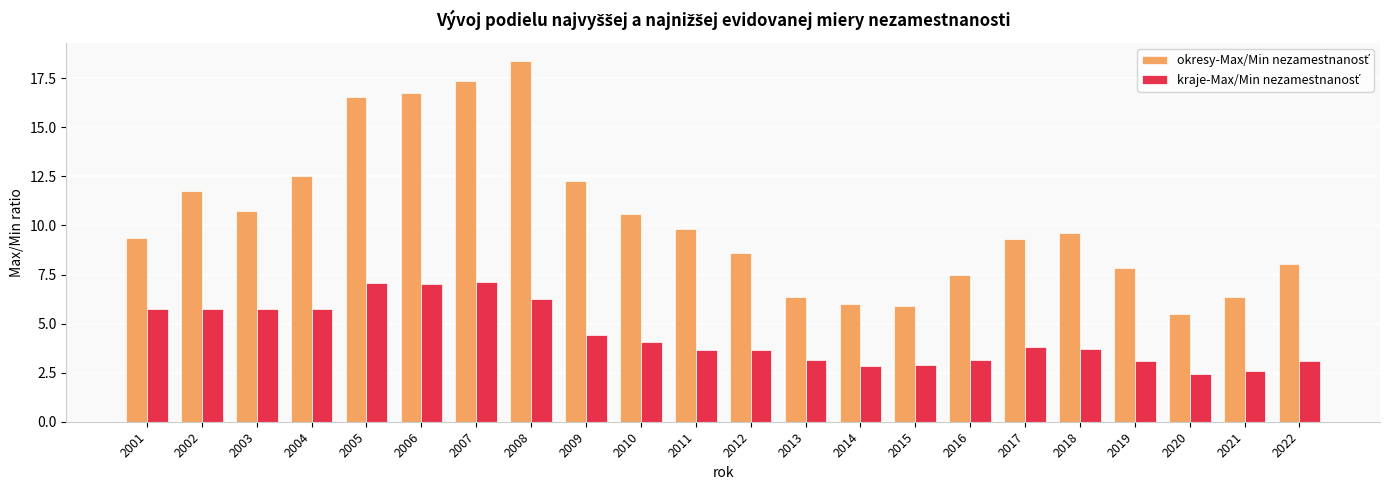

What is the difference between the highest and lowest values at 2009?

7.9